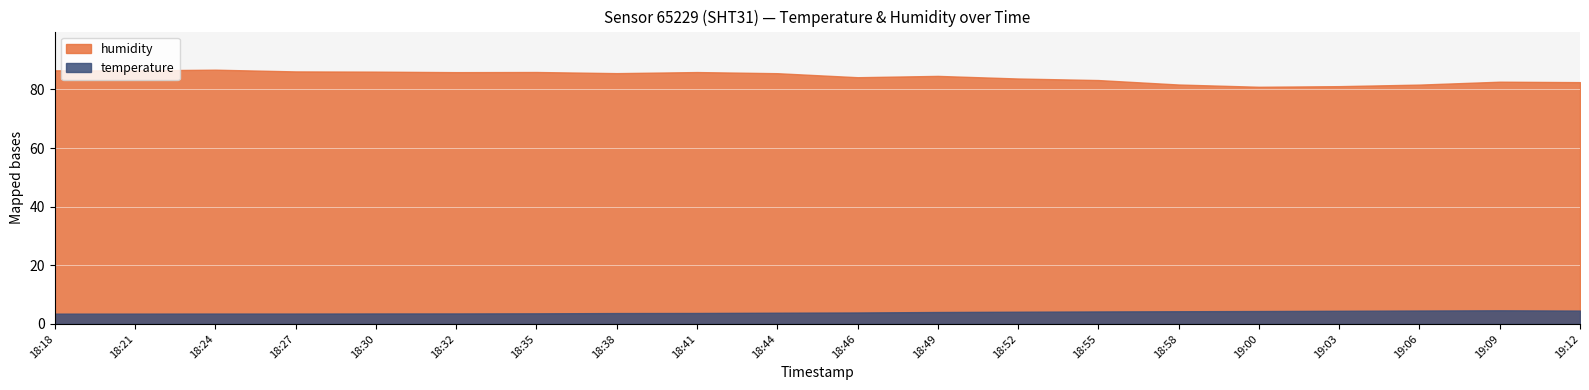

What position from the right is 18:58?

6